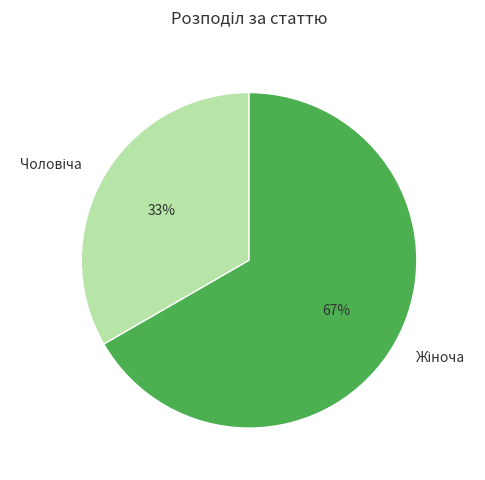

Is there any slice that represents more than half of the pie?

Yes